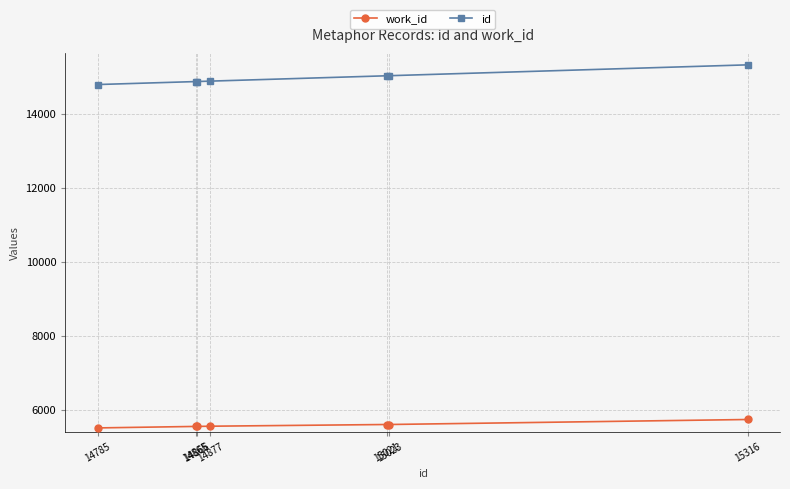

Which series changed the most between 14877 and 15023?

id